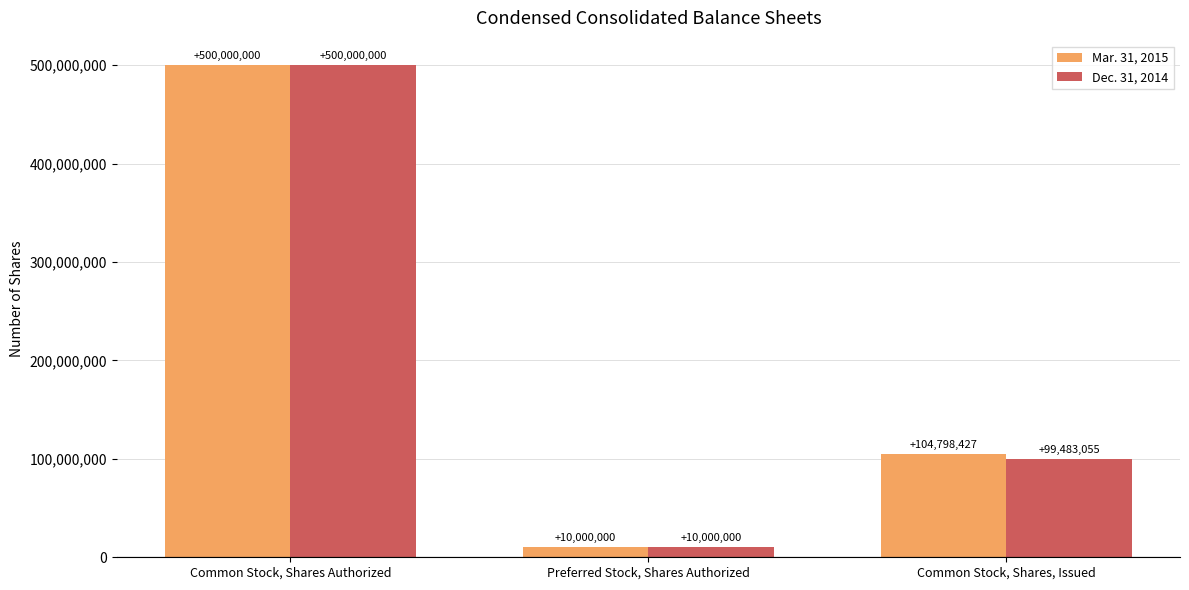

What is the label of the 1st bar from the right?

Common Stock, Shares, Issued